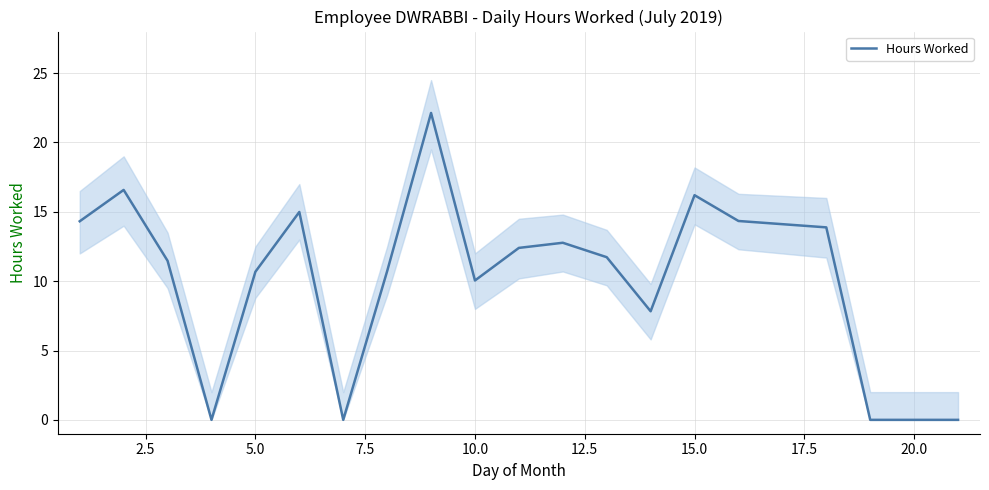

What is the maximum value for Hours Worked?

22.1